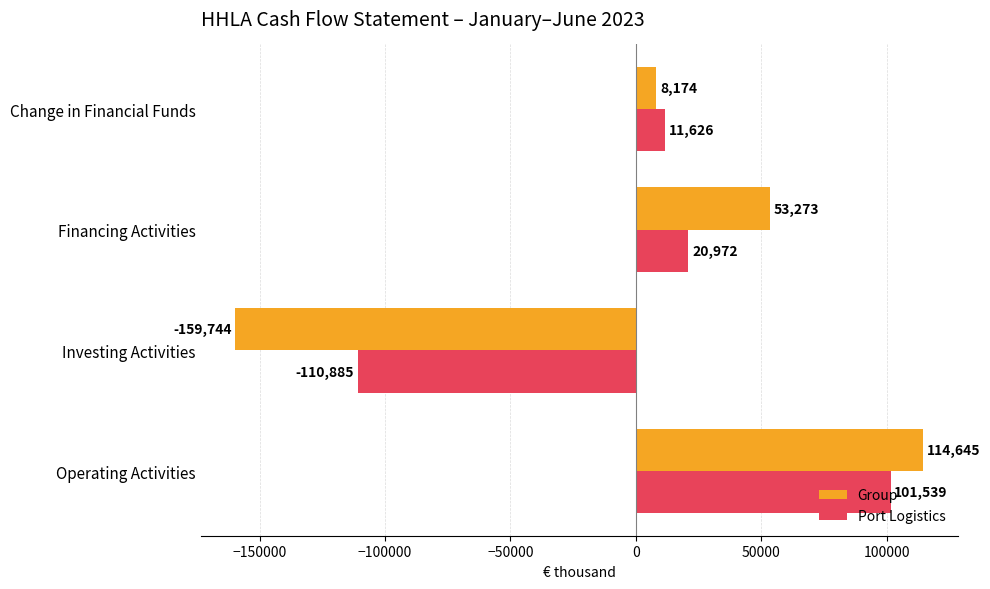

Count the Group values in the range 8174 to 114645.

3